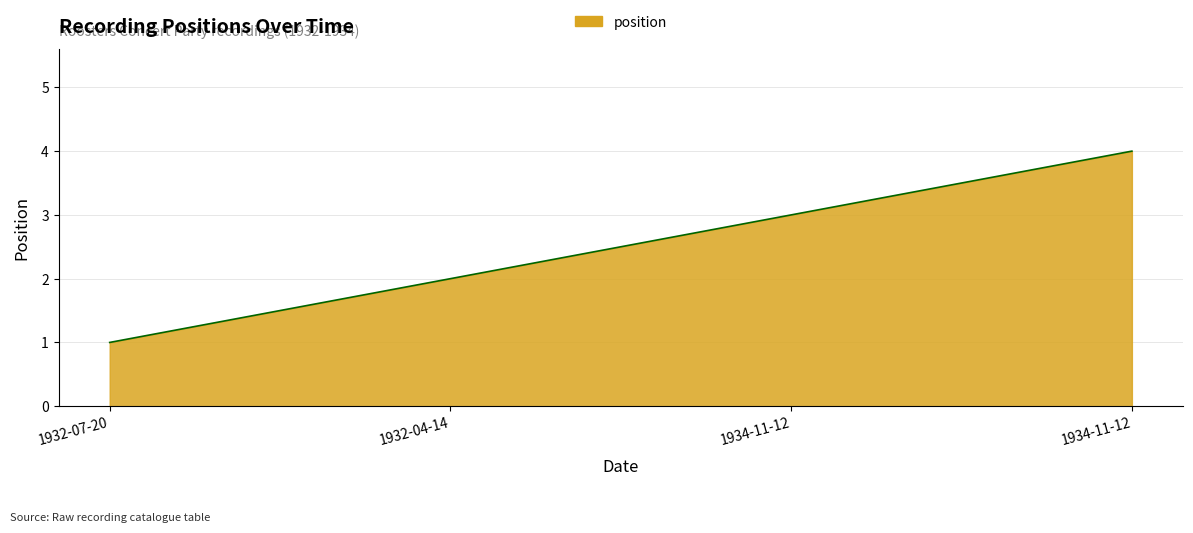

What is the label of the 1st point from the left?

1932-07-20